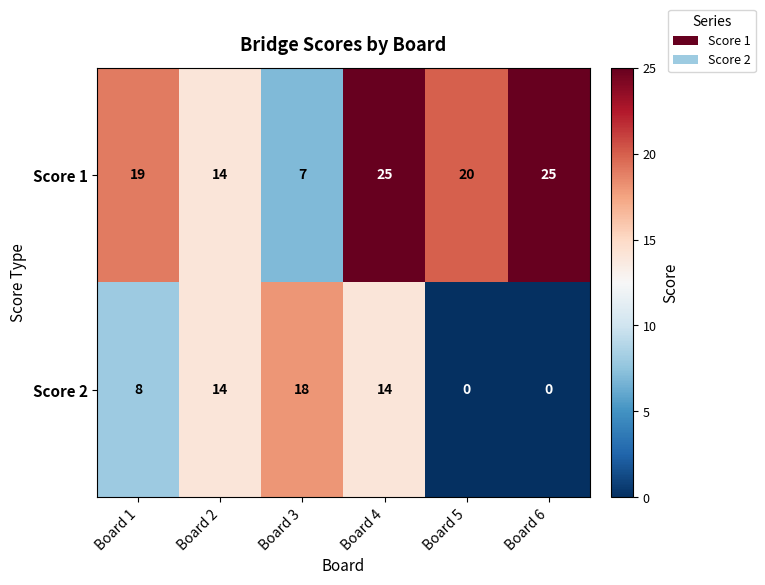

Which series has the largest total across all categories?

Score 1